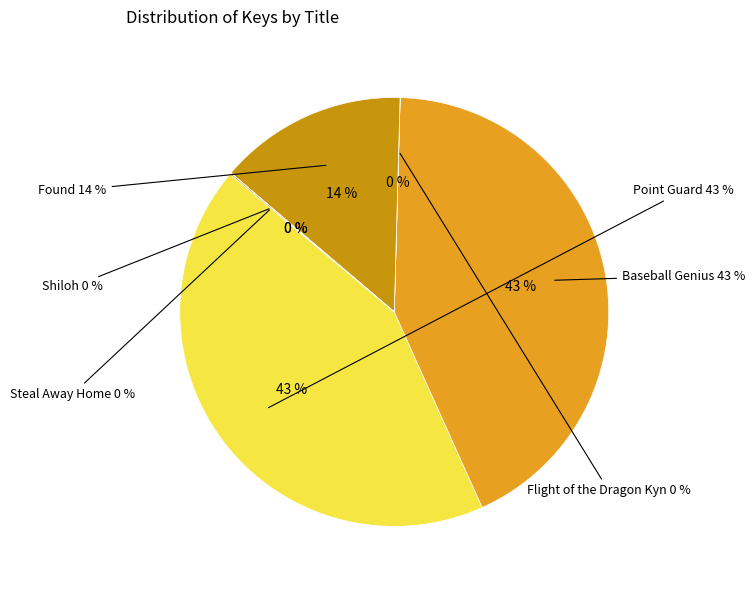

Rank the categories by value from lowest to highest.

Shiloh, Flight of the Dragon Kyn, Steal Away Home, Found, Baseball Genius, Point Guard